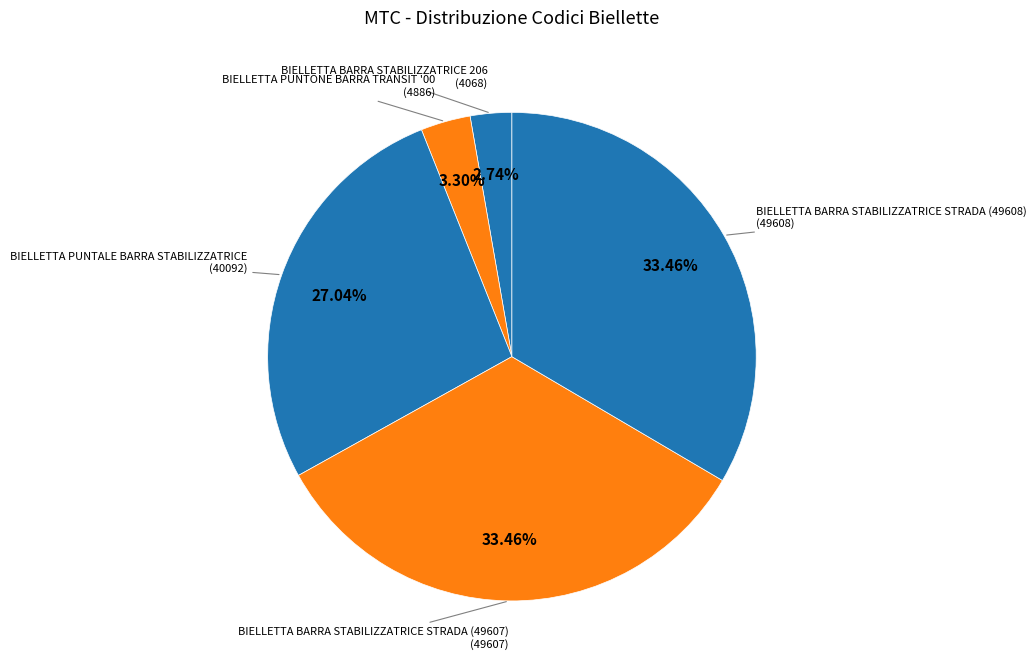

How many slices are in this pie chart?

5